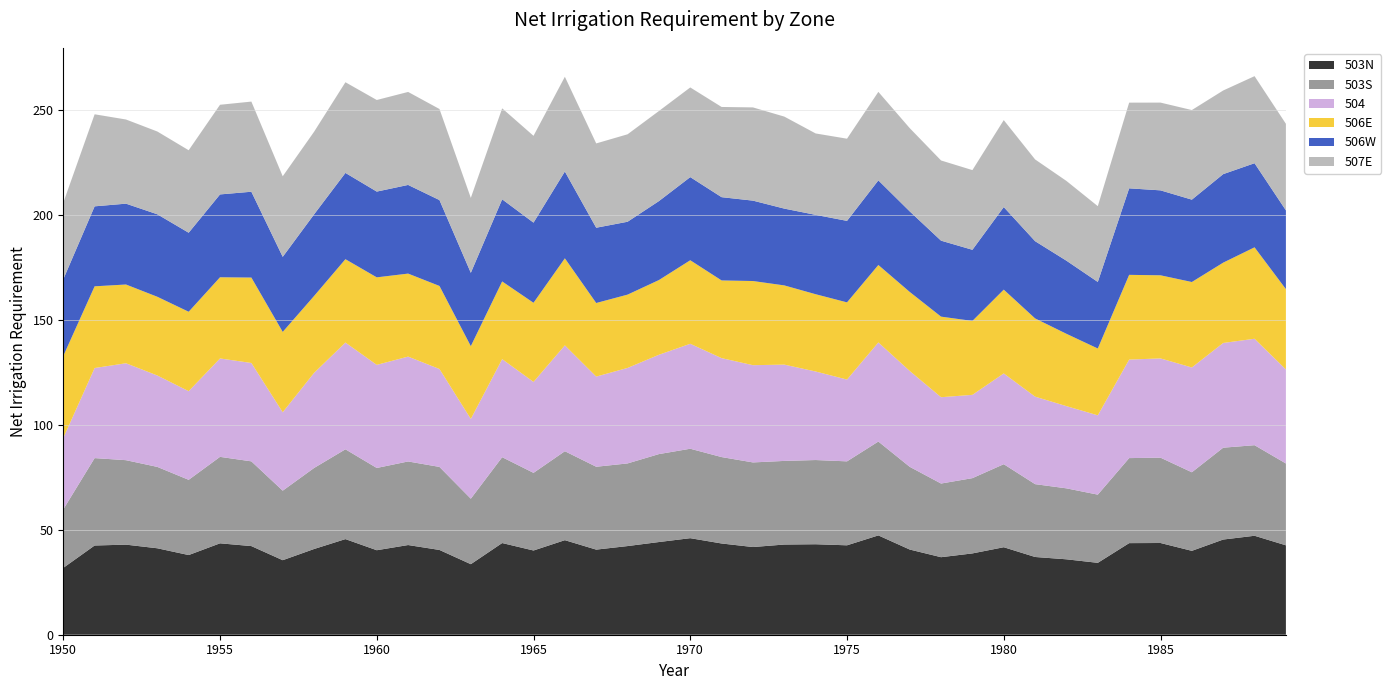

Reading left to right, transcribe all the data shown in this chart.

503N: 1950=31.9	1951=42.5	1952=42.9	1953=41.2	1954=38.0	1955=43.5	1956=42.2	1957=35.5	1958=40.8	1959=45.6	1960=40.3	1961=42.7	1962=40.4	1963=33.6	1964=43.7	1965=40.1	1966=45.0	1967=40.5	1968=42.2	1969=44.2	1970=46.0	1971=43.5	1972=41.8	1973=43.0	1974=43.1	1975=42.6	1976=47.3	1977=40.6	1978=36.9	1979=38.7	1980=41.7	1981=37.0	1982=35.9	1983=34.2	1984=43.6	1985=43.7	1986=40.0	1987=45.4	1988=47.1	1989=42.6
503S: 1950=27.9	1951=41.6	1952=40.2	1953=38.8	1954=35.8	1955=41.2	1956=40.4	1957=33.1	1958=38.6	1959=42.8	1960=39.2	1961=39.8	1962=39.6	1963=31.2	1964=40.9	1965=37.0	1966=42.4	1967=39.5	1968=39.4	1969=41.9	1970=42.6	1971=41.2	1972=40.3	1973=39.8	1974=40.1	1975=40.0	1976=44.7	1977=39.4	1978=35.1	1979=35.9	1980=39.6	1981=34.7	1982=33.8	1983=32.5	1984=40.5	1985=40.7	1986=37.4	1987=43.8	1988=43.1	1989=39.0
504: 1950=34.0	1951=42.9	1952=46.2	1953=43.5	1954=42.2	1955=46.9	1956=46.9	1957=37.4	1958=45.3	1959=50.9	1960=49.1	1961=50.0	1962=46.6	1963=38.0	1964=46.7	1965=43.3	1966=50.4	1967=43.0	1968=45.5	1969=47.3	1970=50.0	1971=47.1	1972=46.3	1973=45.9	1974=42.2	1975=39.0	1976=47.2	1977=45.7	1978=41.1	1979=39.7	1980=43.2	1981=41.7	1982=39.2	1983=37.8	1984=46.9	1985=47.3	1986=49.9	1987=49.9	1988=50.7	1989=44.8
506E: 1950=39.1	1951=38.9	1952=37.5	1953=37.5	1954=37.8	1955=38.7	1956=40.7	1957=38.3	1958=36.6	1959=39.7	1960=41.7	1961=39.5	1962=39.6	1963=34.7	1964=37.0	1965=37.7	1966=41.5	1967=35.1	1968=34.9	1969=35.6	1970=39.8	1971=37.0	1972=40.1	1973=37.7	1974=36.8	1975=36.8	1976=36.9	1977=37.6	1978=38.4	1979=35.2	1980=39.9	1981=37.3	1982=34.5	1983=31.8	1984=40.4	1985=39.6	1986=40.7	1987=38.3	1988=43.6	1989=38.3
506W: 1950=36.5	1951=38.1	1952=38.5	1953=39.3	1954=37.6	1955=39.5	1956=40.9	1957=35.8	1958=38.9	1959=41.1	1960=40.9	1961=42.2	1962=40.9	1963=34.9	1964=39.1	1965=38.2	1966=41.4	1967=35.9	1968=34.7	1969=37.6	1970=39.6	1971=39.7	1972=38.3	1973=36.6	1974=37.8	1975=38.8	1976=40.3	1977=38.4	1978=36.2	1979=33.9	1980=39.3	1981=36.8	1982=34.8	1983=31.7	1984=41.2	1985=40.5	1986=39.2	1987=42.2	1988=40.1	1989=37.5
507E: 1950=36.5	1951=43.9	1952=40.1	1953=39.4	1954=39.3	1955=42.7	1956=43.0	1957=38.4	1958=39.4	1959=43.2	1960=43.6	1961=44.3	1962=43.4	1963=35.7	1964=43.4	1965=41.4	1966=45.1	1967=40.2	1968=41.7	1969=42.9	1970=42.7	1971=43.0	1972=44.4	1973=43.8	1974=38.8	1975=39.1	1976=42.2	1977=39.7	1978=38.2	1979=38.0	1980=41.4	1981=39.0	1982=38.0	1983=36.1	1984=40.8	1985=41.8	1986=42.7	1987=39.9	1988=41.5	1989=41.2